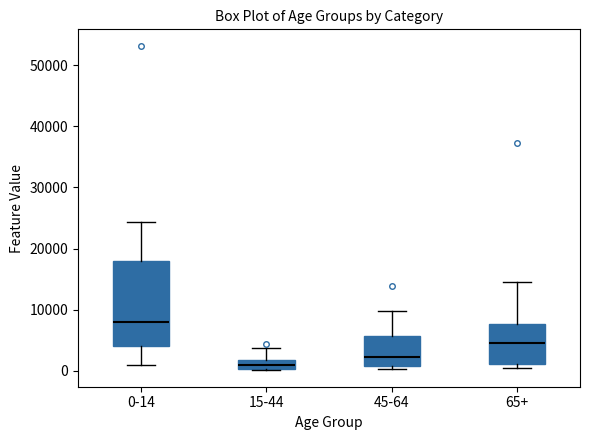

Where is the lower edge of the box for 0-14 on the y-axis? The values are not printed on the chart, so give them approximately, as read against the axis.

4000